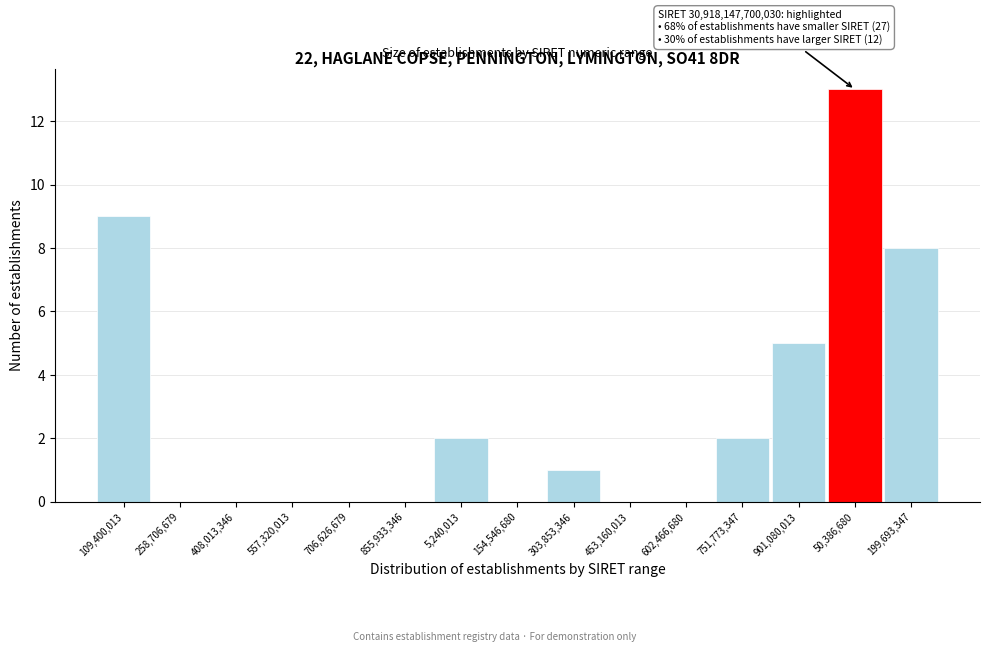

Reading left to right, transcribe all the data shown in this chart.

109,400,013=9	258,706,679=0	408,013,346=0	557,320,013=0	706,626,679=0	855,933,346=0	5,240,013=2	154,546,680=0	303,853,346=1	453,160,013=0	602,466,680=0	751,773,347=2	901,080,013=5	50,386,680=13	199,693,347=8